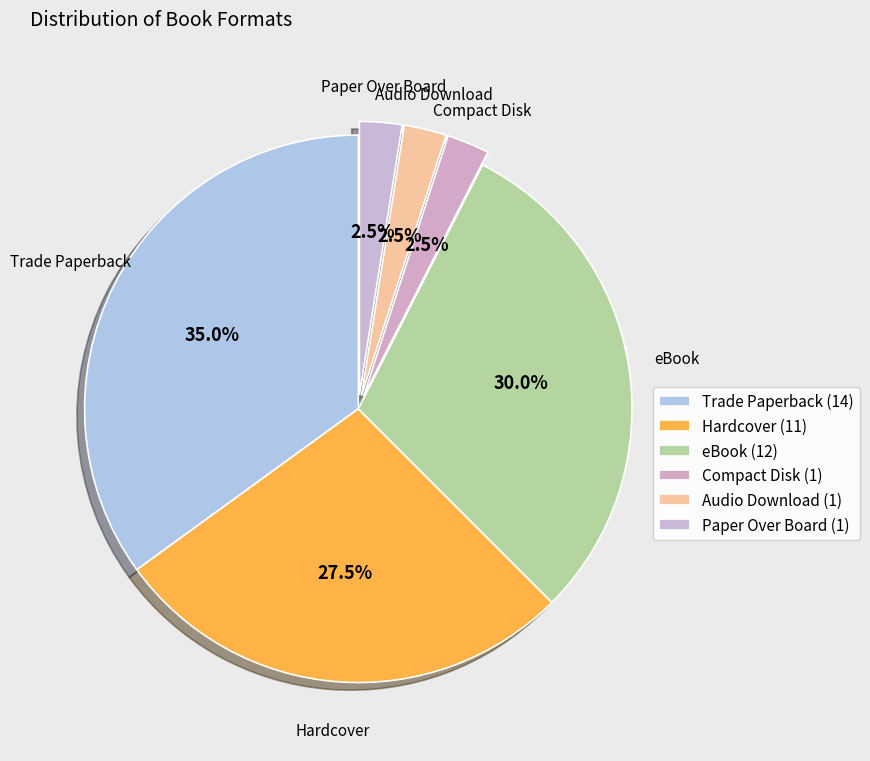

Does Hardcover represent more than half of the total?

No